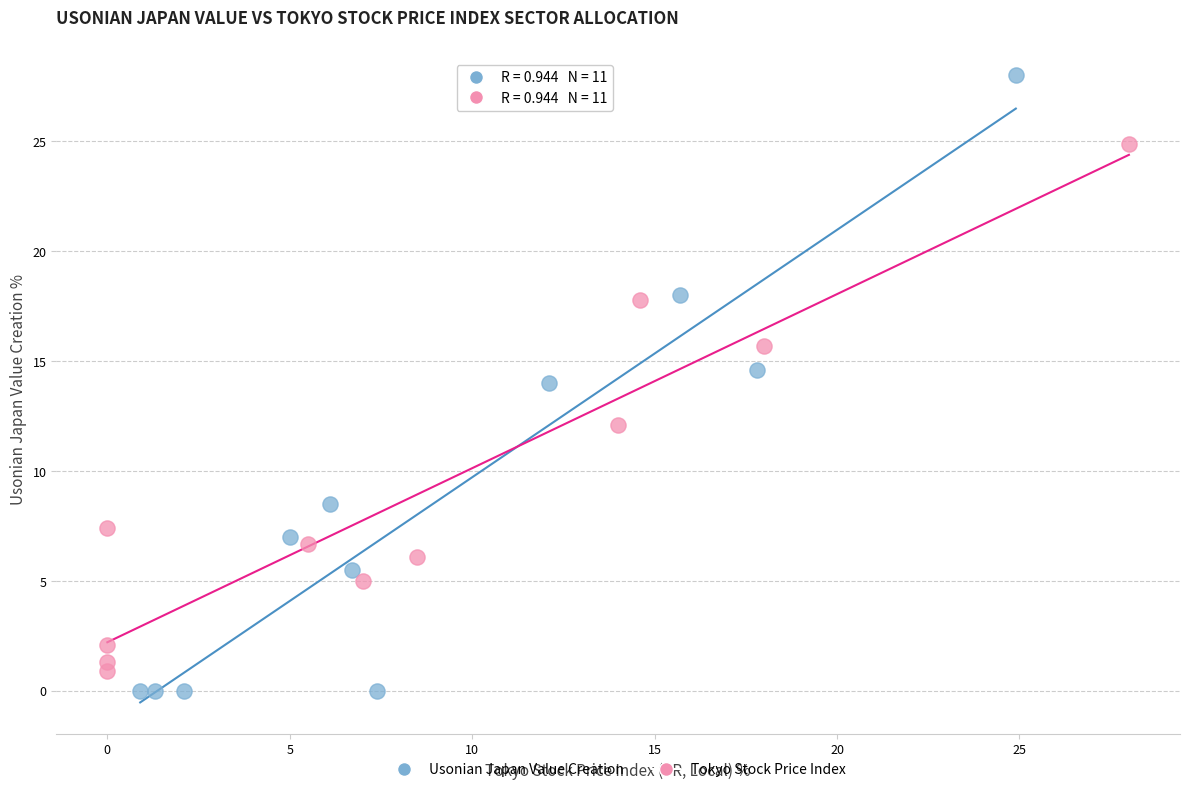

What are all the series names shown in the legend?

Usonian Japan Value Creation, Tokyo Stock Price Index